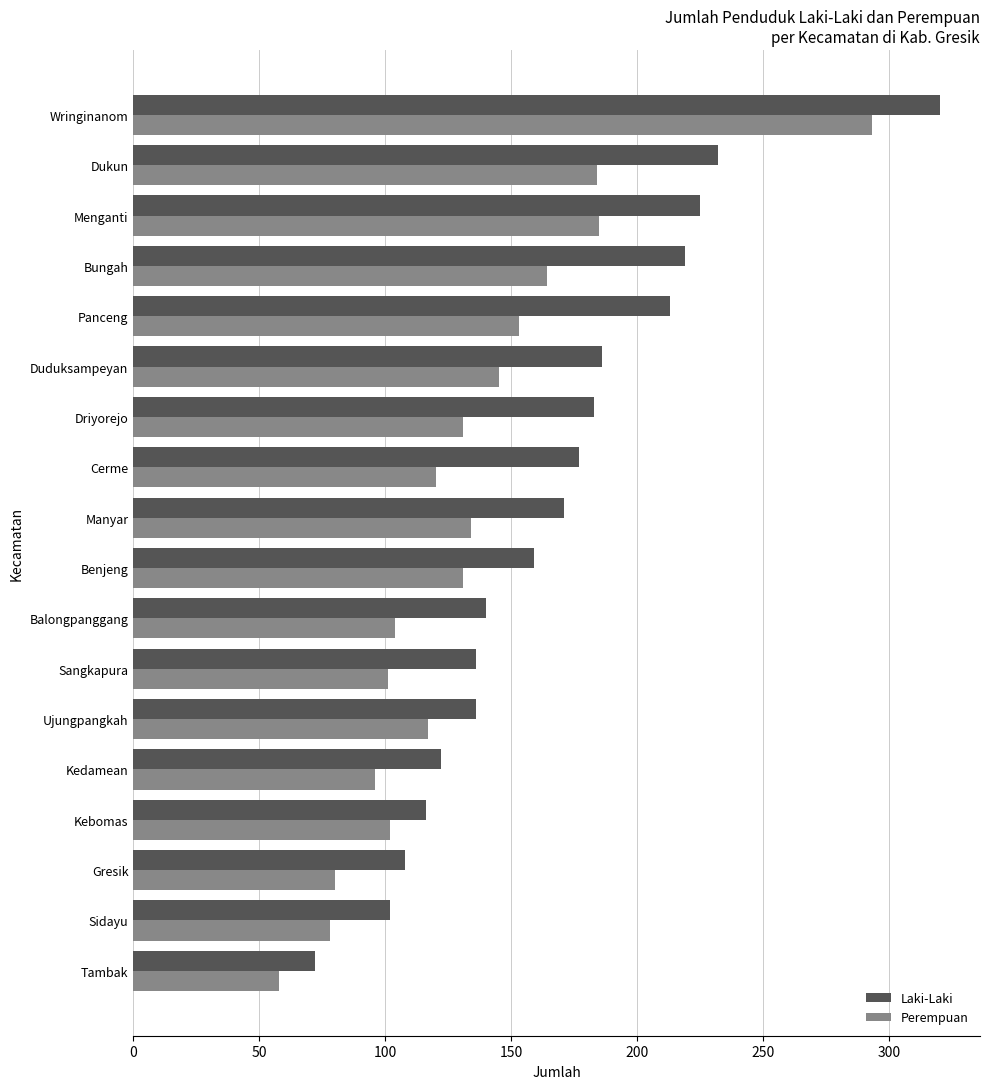

Which series has the largest range (max minus min)?

Laki-Laki